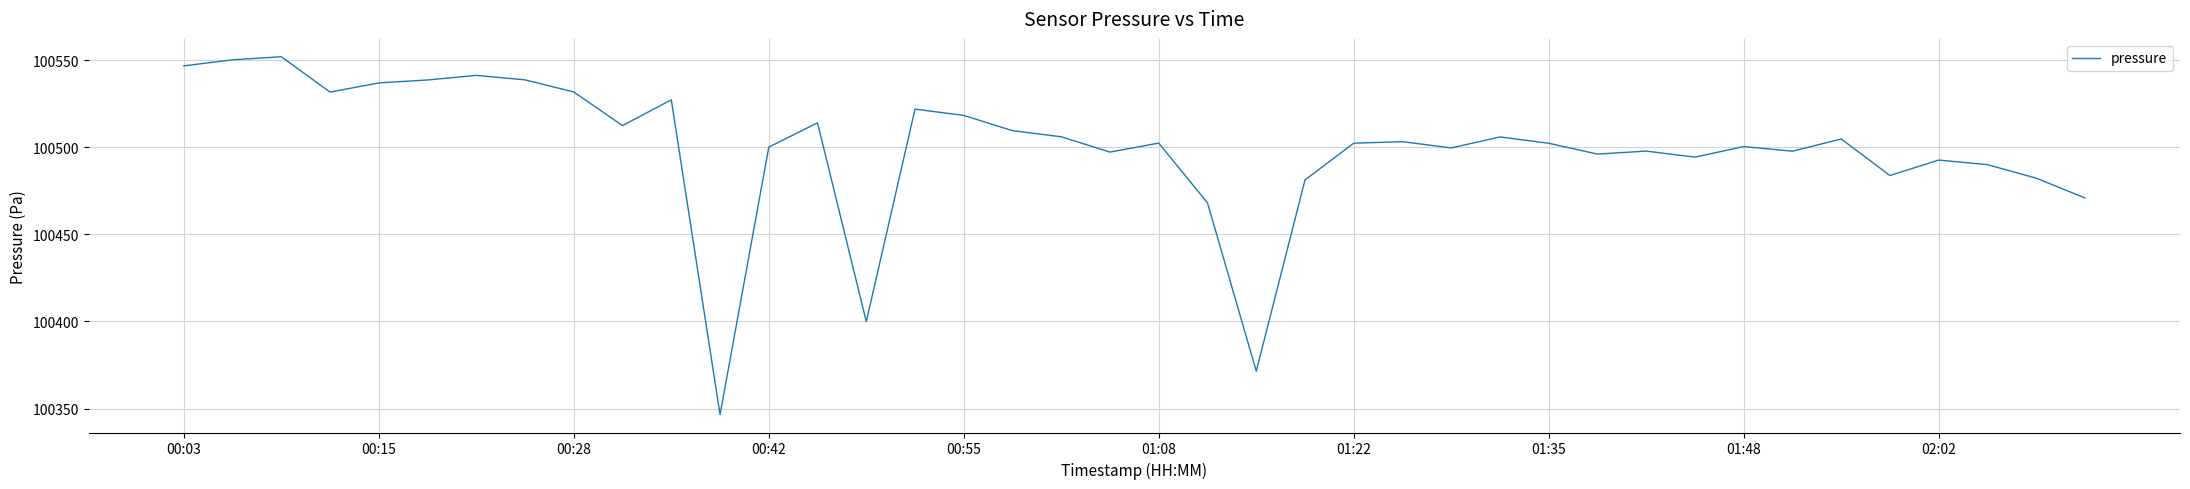

What is the sum of all values?

4019970.0